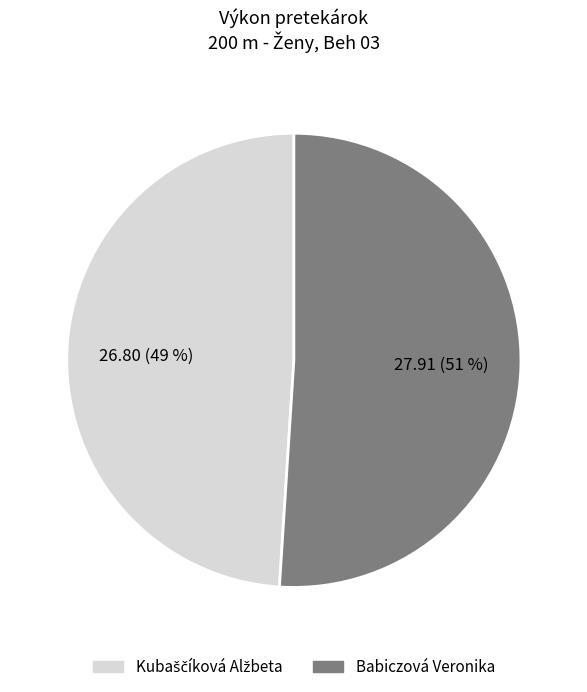

Is it true that Babiczová Veronika is 51% of the pie?

True